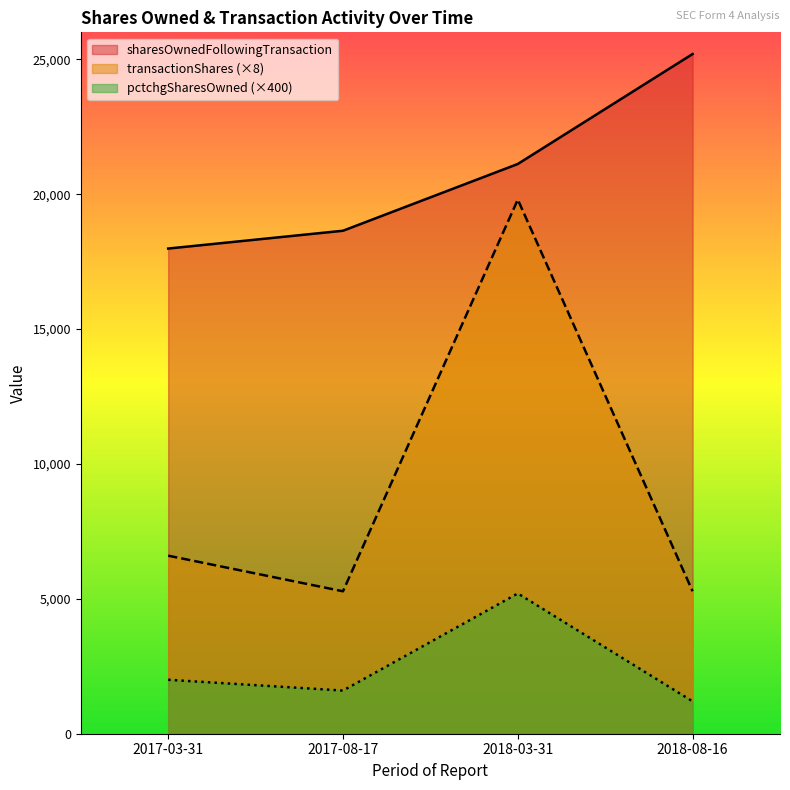

What is the maximum value for transactionShares?

19800